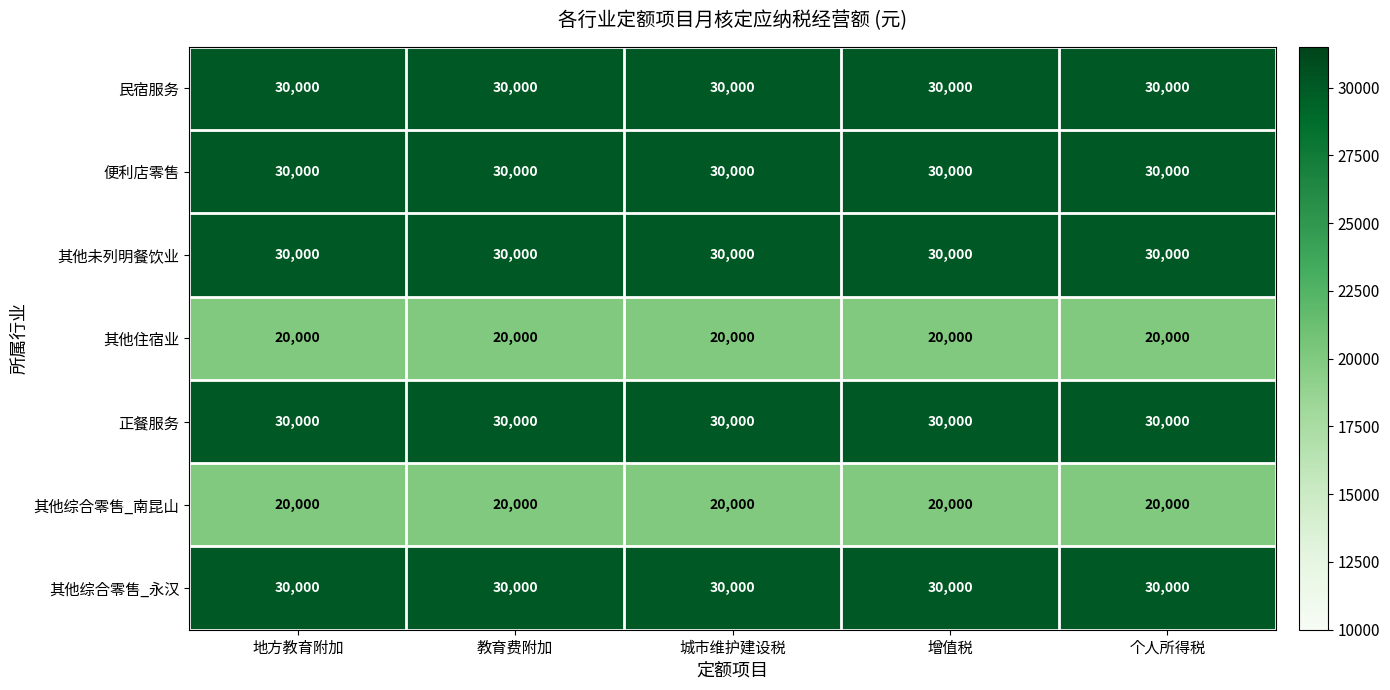

True or false: 其他综合零售_南昆山 has a value of 20000 at 地方教育附加.

True